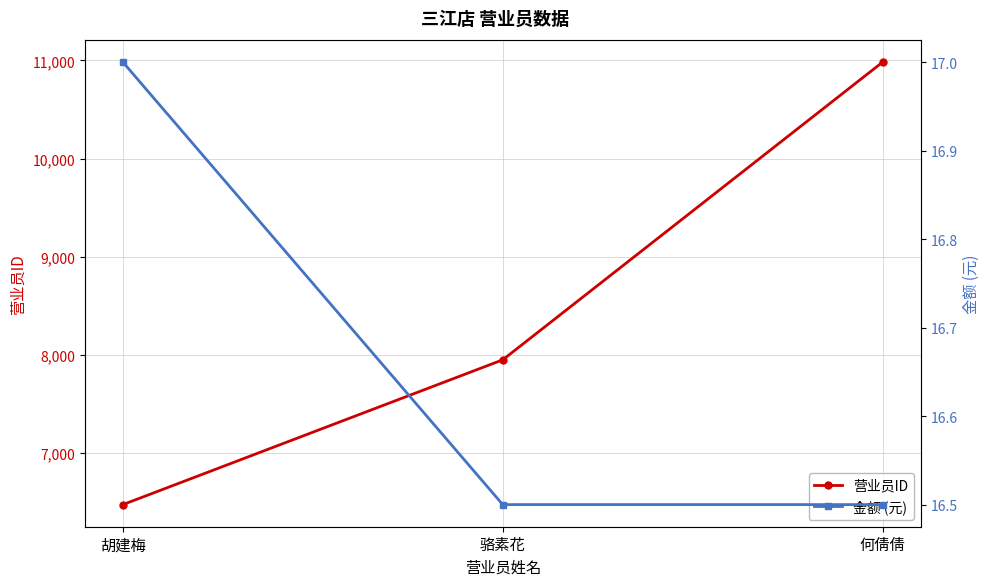

Where does the 营业员ID series first go above 7948?

何倩倩